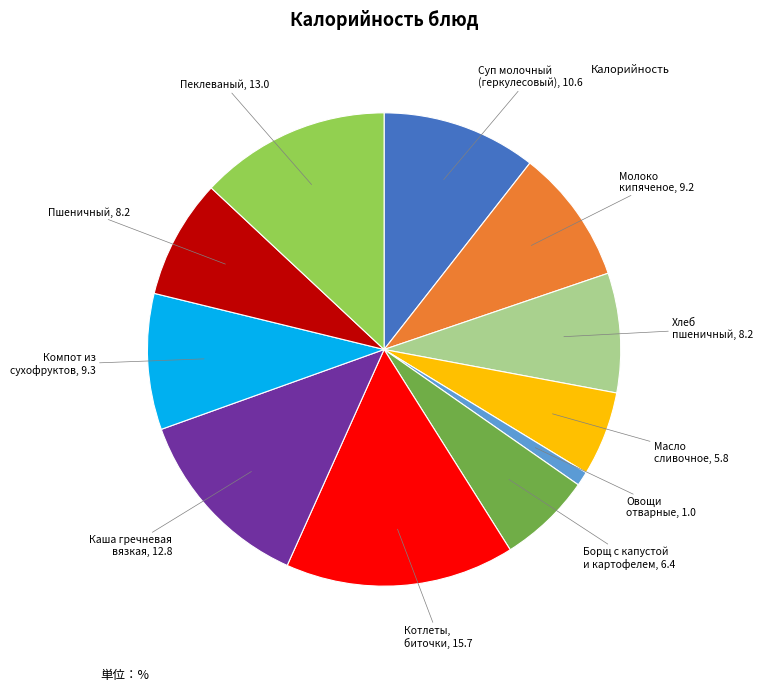

Is there any slice that represents more than half of the pie?

No